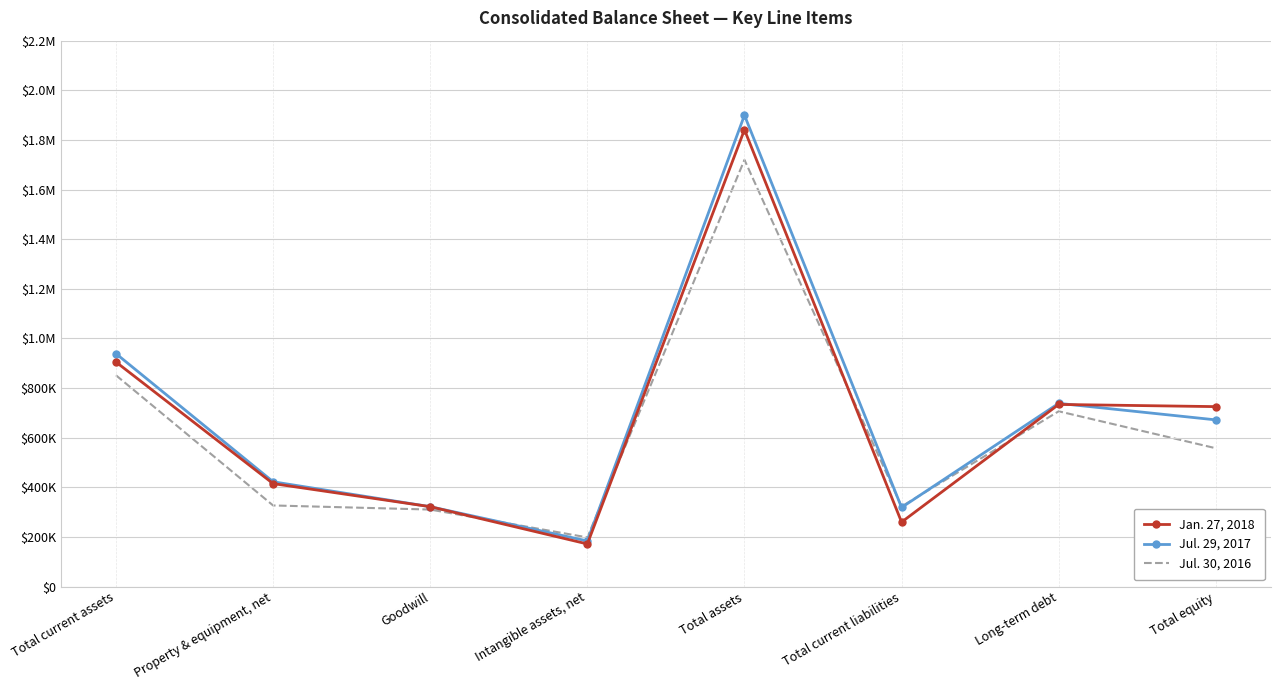

The value of Jul. 30, 2016 at Total assets is 1719716. True or false?

True